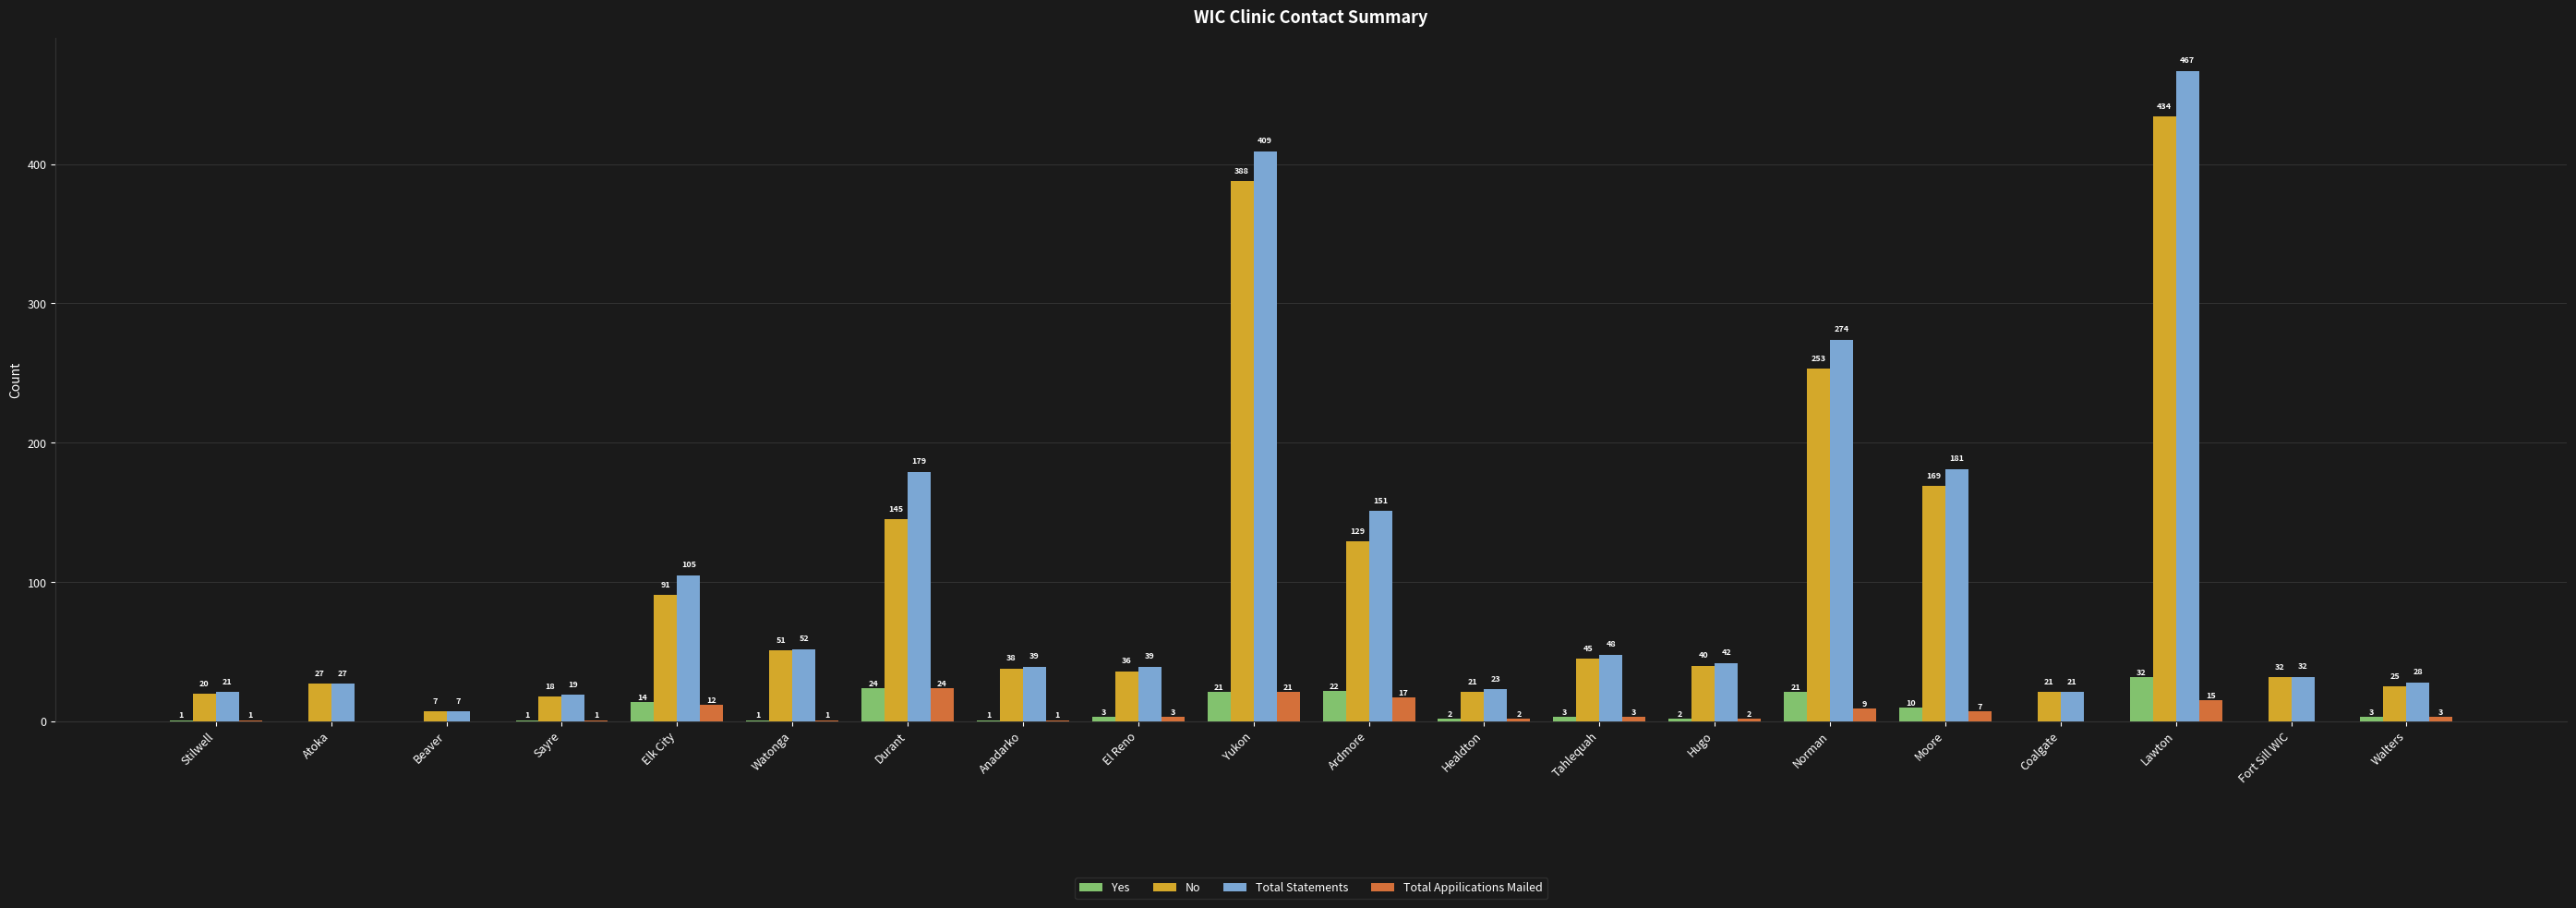

What is the maximum value for Total Statements?

467